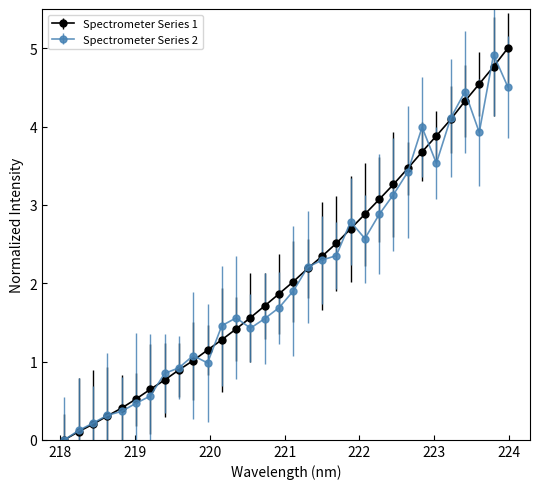

What are all the series names shown in the legend?

Spectrometer Series 1, Spectrometer Series 2